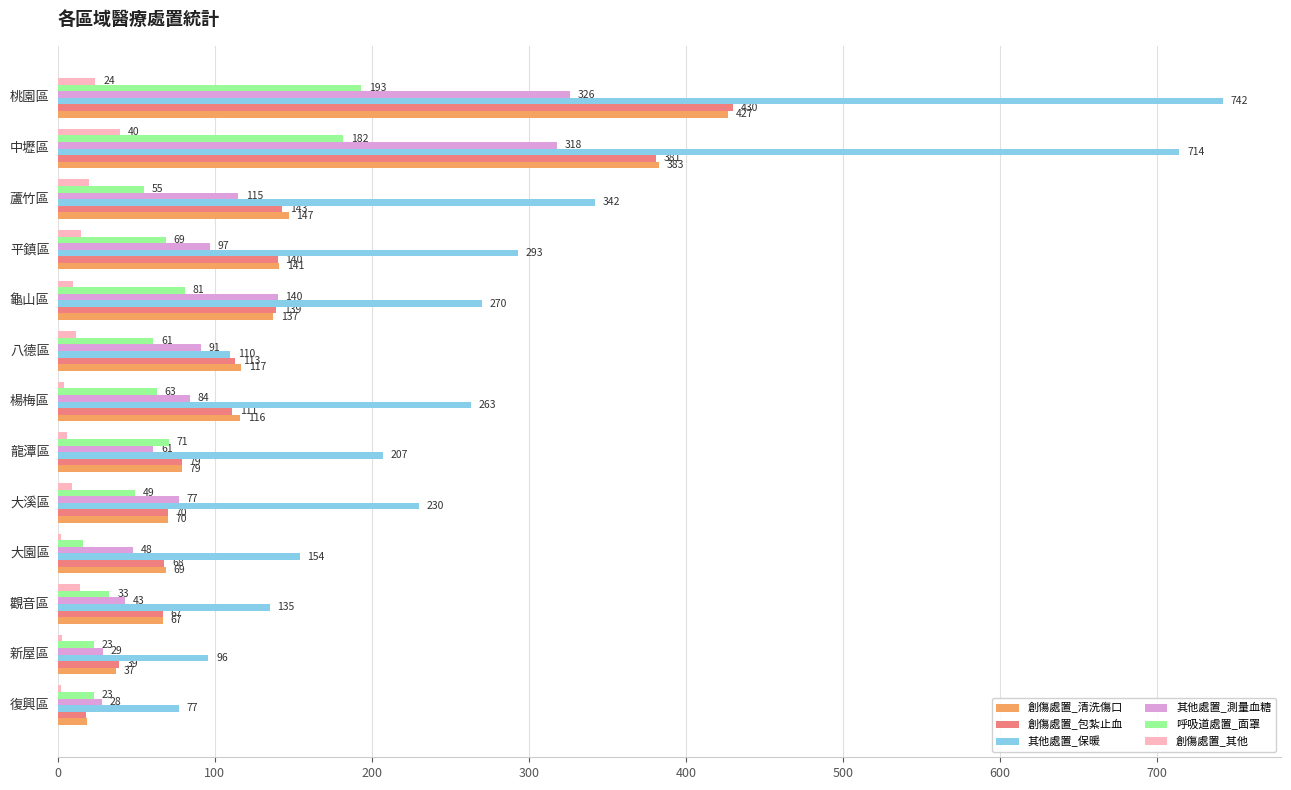

Which series has the largest total across all categories?

其他處置_保暖